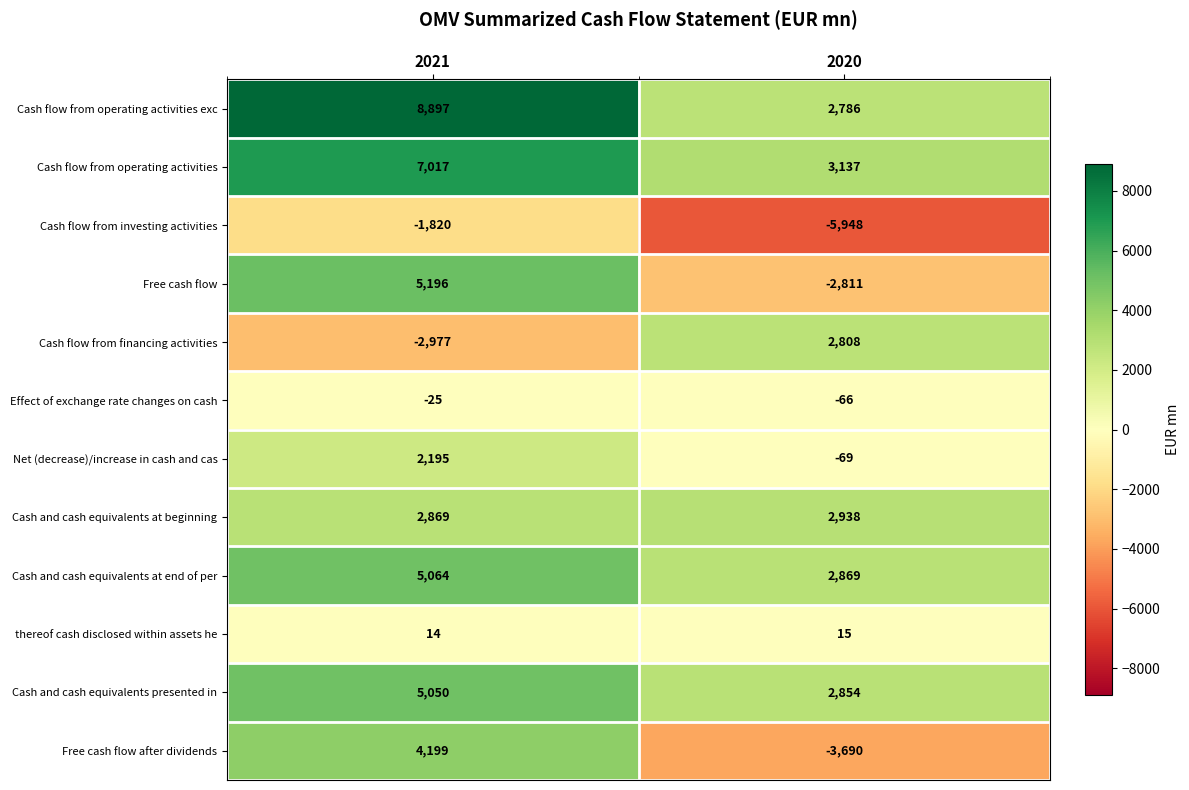

Reading right to left, extract all data points from this chart.

Cash flow from operating activities exc: 2020=2786	2021=8897
Cash flow from operating activities: 2020=3137	2021=7017
Cash flow from investing activities: 2020=-5948	2021=-1820
Free cash flow: 2020=-2811	2021=5196
Cash flow from financing activities: 2020=2808	2021=-2977
Effect of exchange rate changes on cash: 2020=-66	2021=-25
Net (decrease)/increase in cash and cas: 2020=-69	2021=2195
Cash and cash equivalents at beginning: 2020=2938	2021=2869
Cash and cash equivalents at end of per: 2020=2869	2021=5064
thereof cash disclosed within assets he: 2020=15	2021=14
Cash and cash equivalents presented in: 2020=2854	2021=5050
Free cash flow after dividends: 2020=-3690	2021=4199